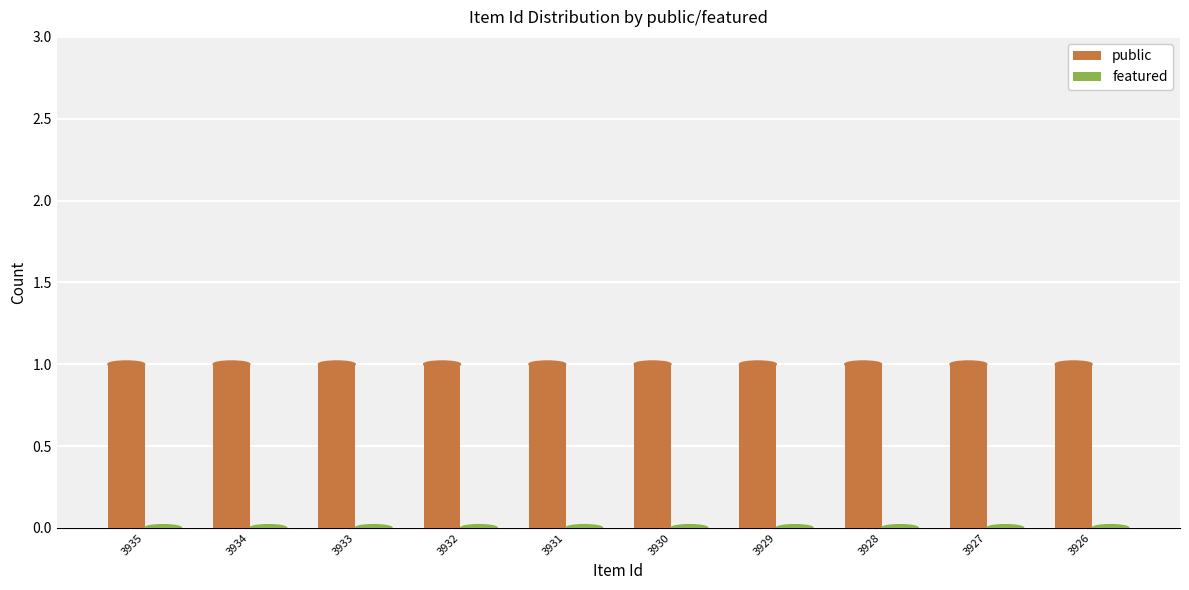

Reading left to right, list all the values displayed in this chart.

public: 1	1	1	1	1	1	1	1	1	1
featured: 0	0	0	0	0	0	0	0	0	0